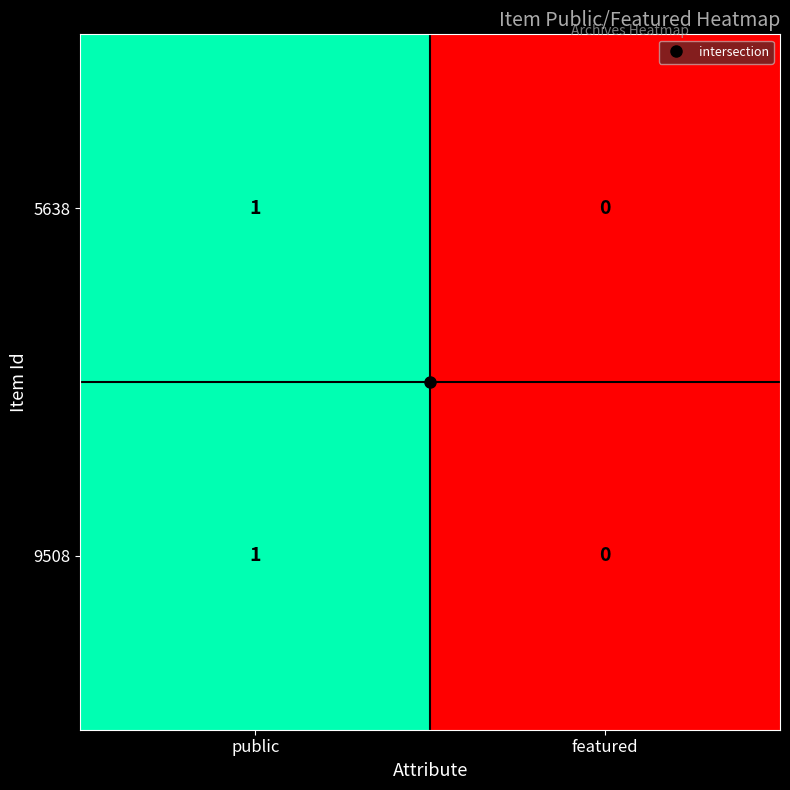

The 9508 series shows 1 at public. True or false?

True